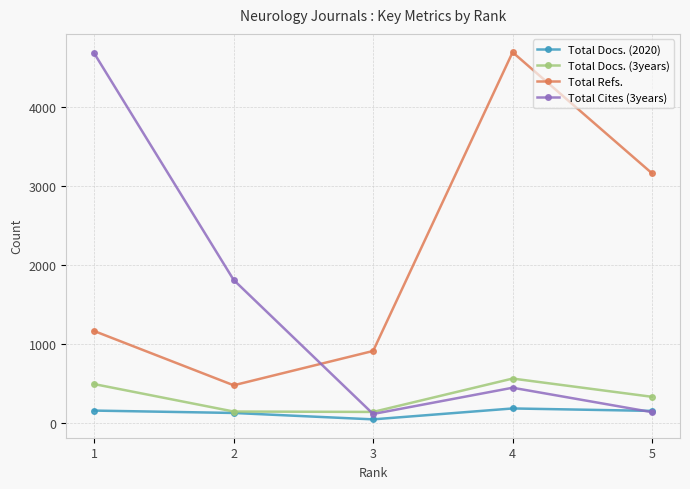

Is the value of Total Refs. at 4 greater than the value of Total Docs. (2020) at 5?

Yes